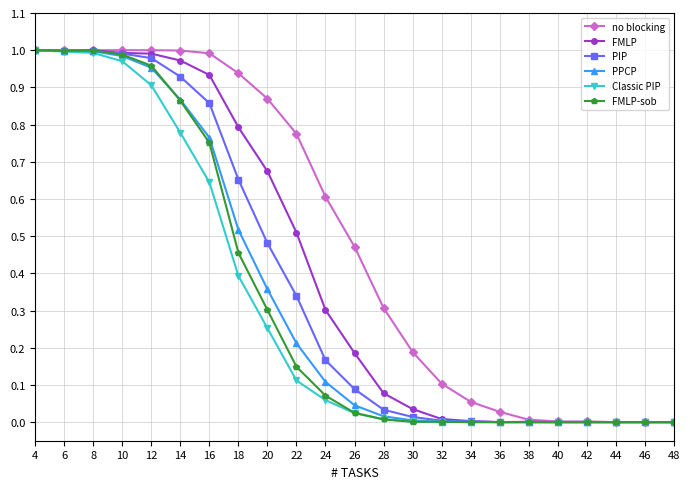

Rank the series at 18 from lowest to highest value.

Classic PIP, FMLP-sob, PPCP, PIP, FMLP, no blocking